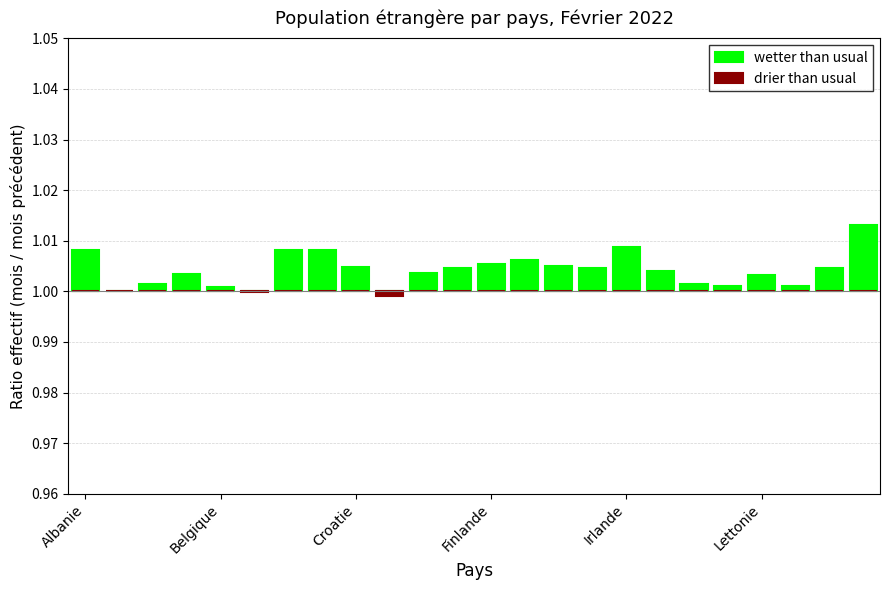

Which series has the largest total across all categories?

wetter than usual